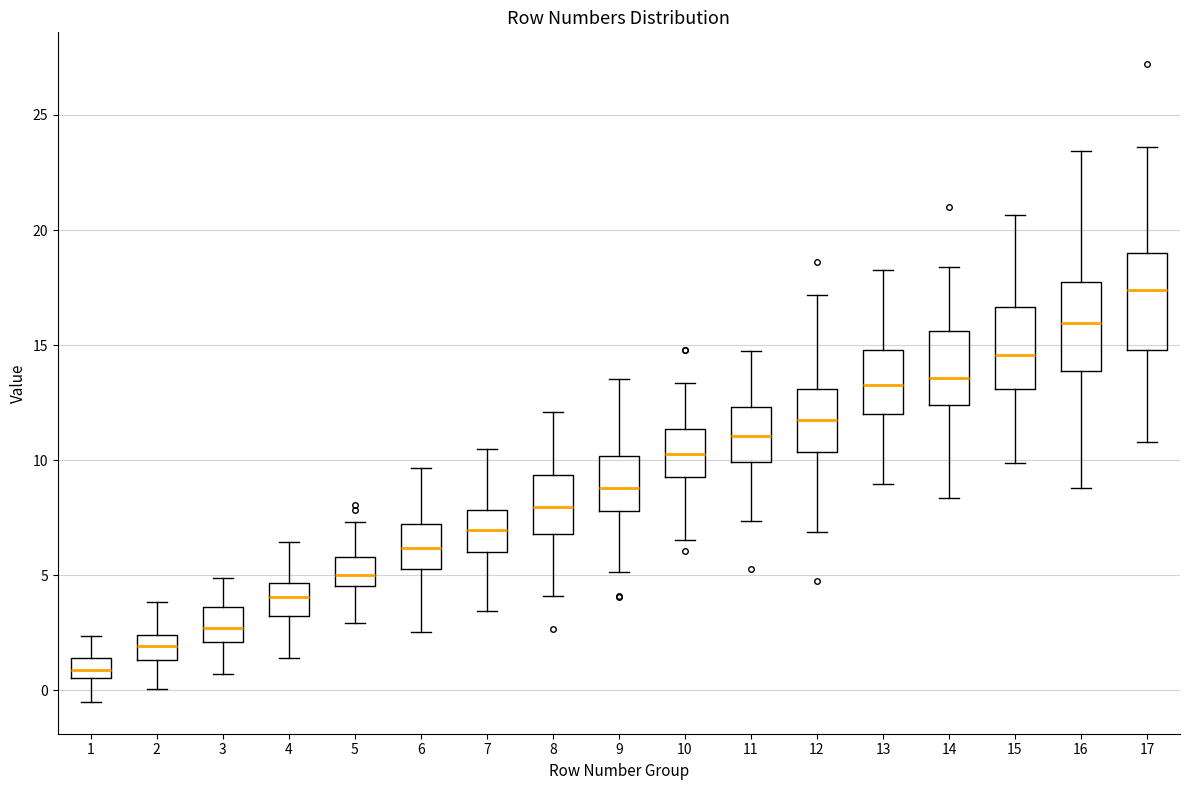

Where is the upper edge of the box at x = 9 on the y-axis? The values are not printed on the chart, so give them approximately, as read against the axis.

10.0